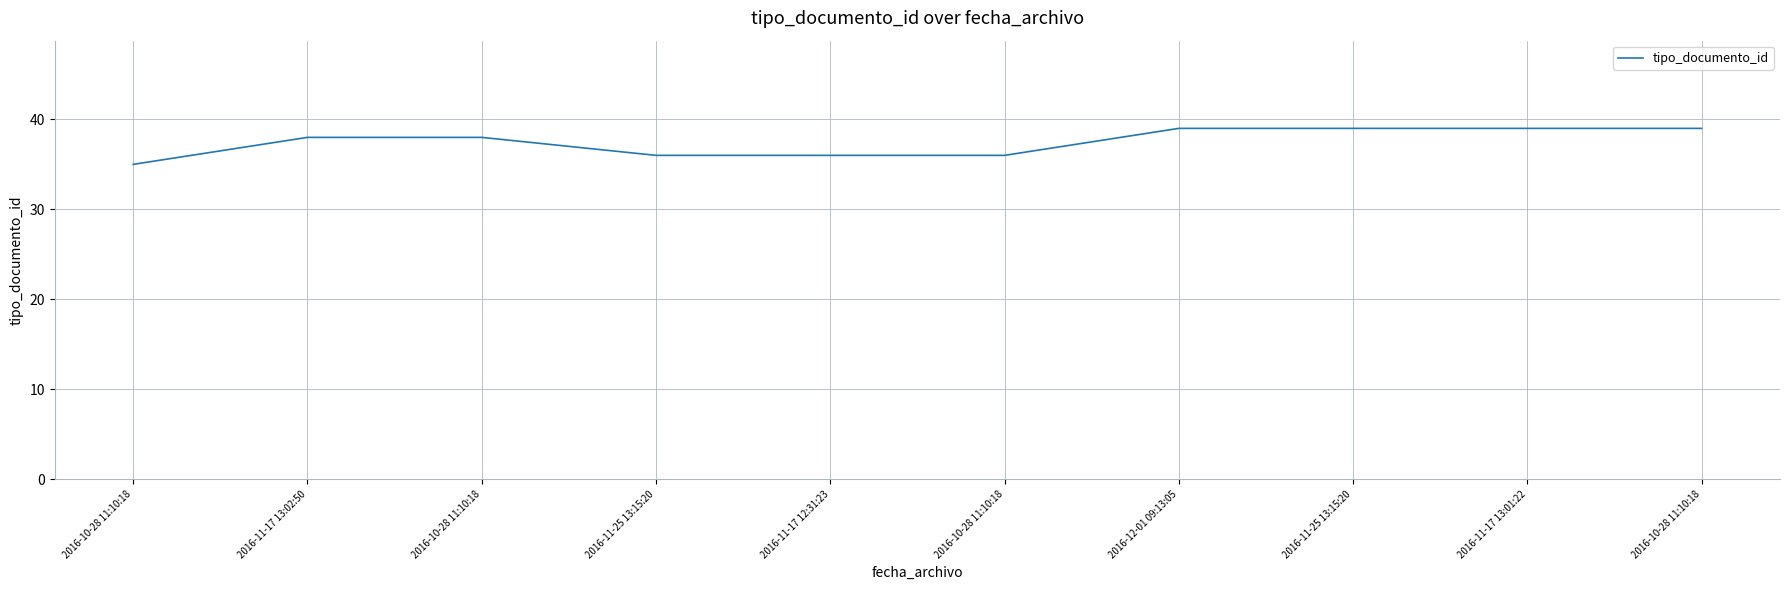

How many lines are shown in the chart?

1